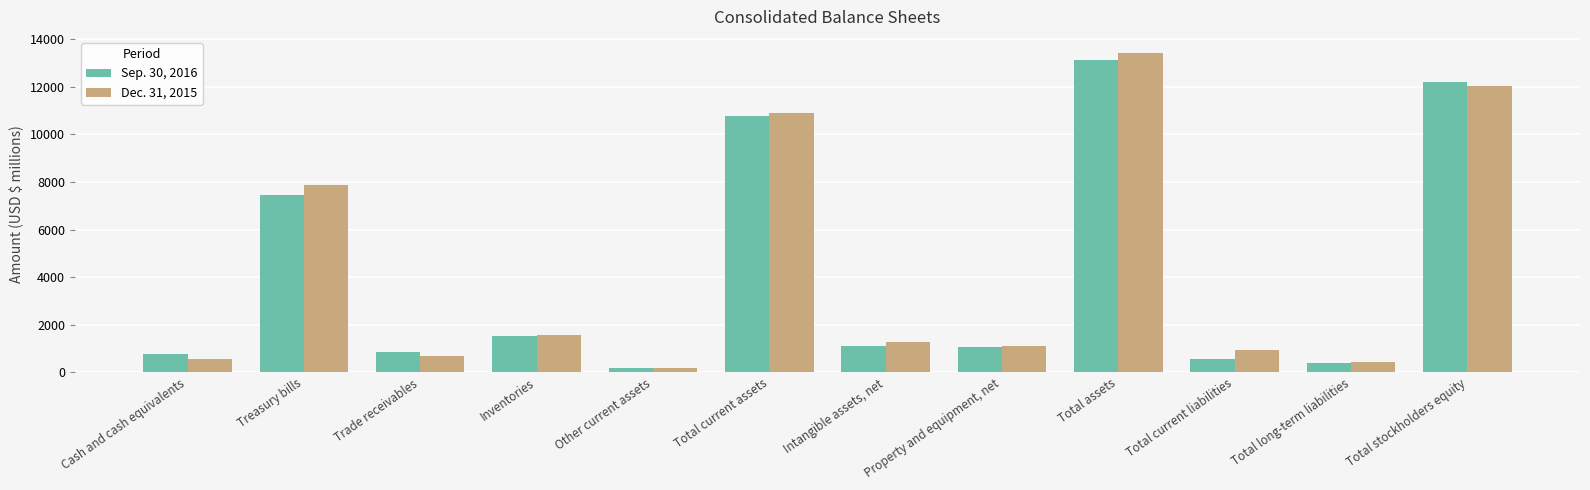

What is the greatest value displayed?

13421